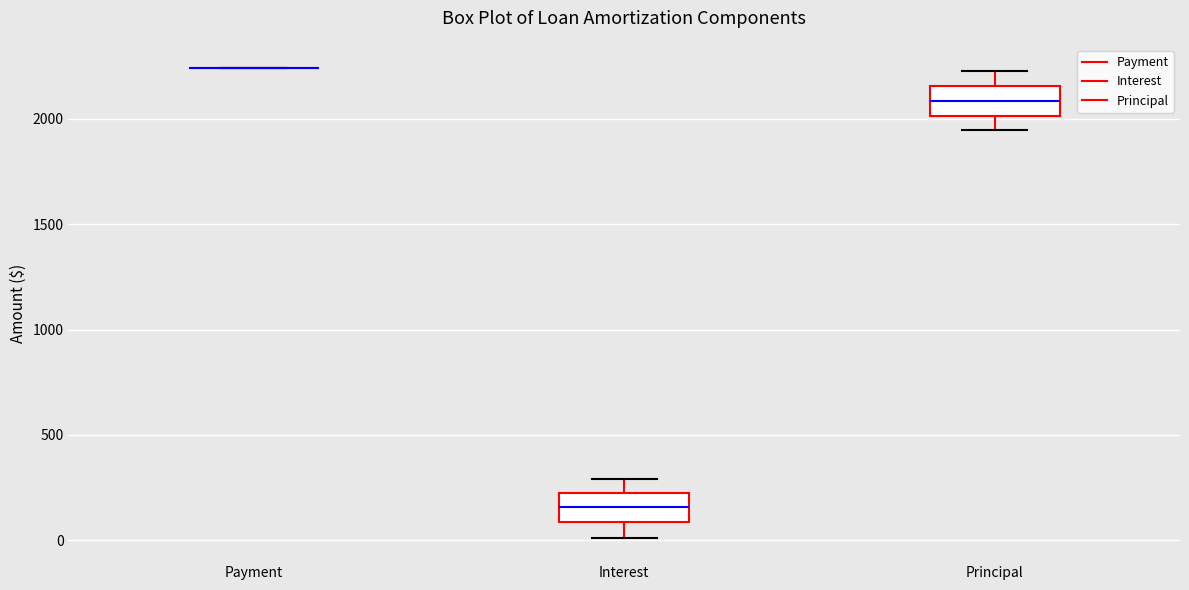

Reading left to right, read every box against the y-axis: the position of its median line, the range the box covers, and the ends of its whiskers. The values are not printed on the chart, so give them approximately, as read against the axis.

Payment: box collapsed to a line at 2250, whiskers 2250 to 2250
Interest: median 150, box 100 to 250, whiskers 0 to 300
Principal: median 2100, box 2000 to 2150, whiskers 1950 to 2250